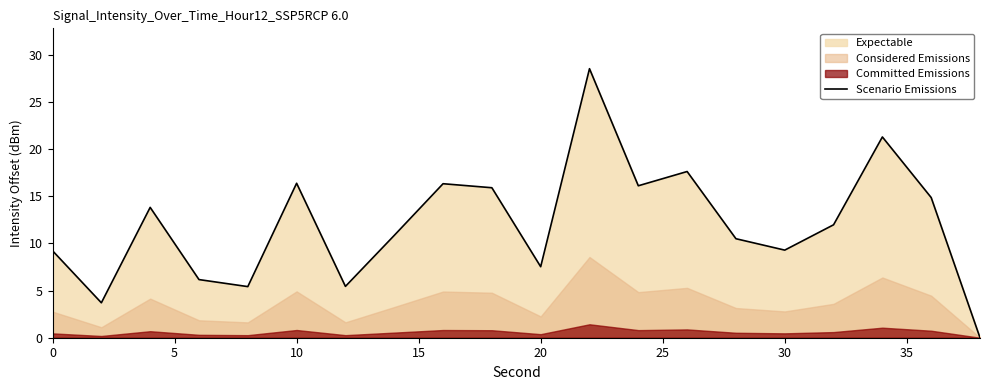

What is the difference between the maximum and minimum values?

28.5